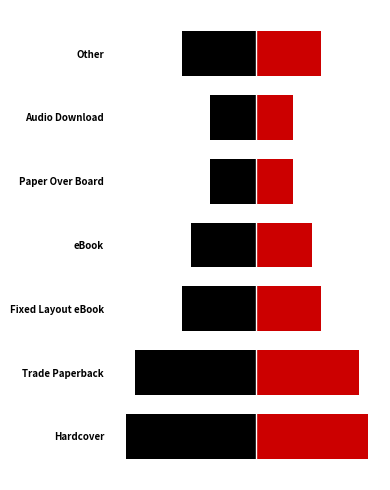

What is the difference between the maximum and second lowest values in the Count (Left) series?

8